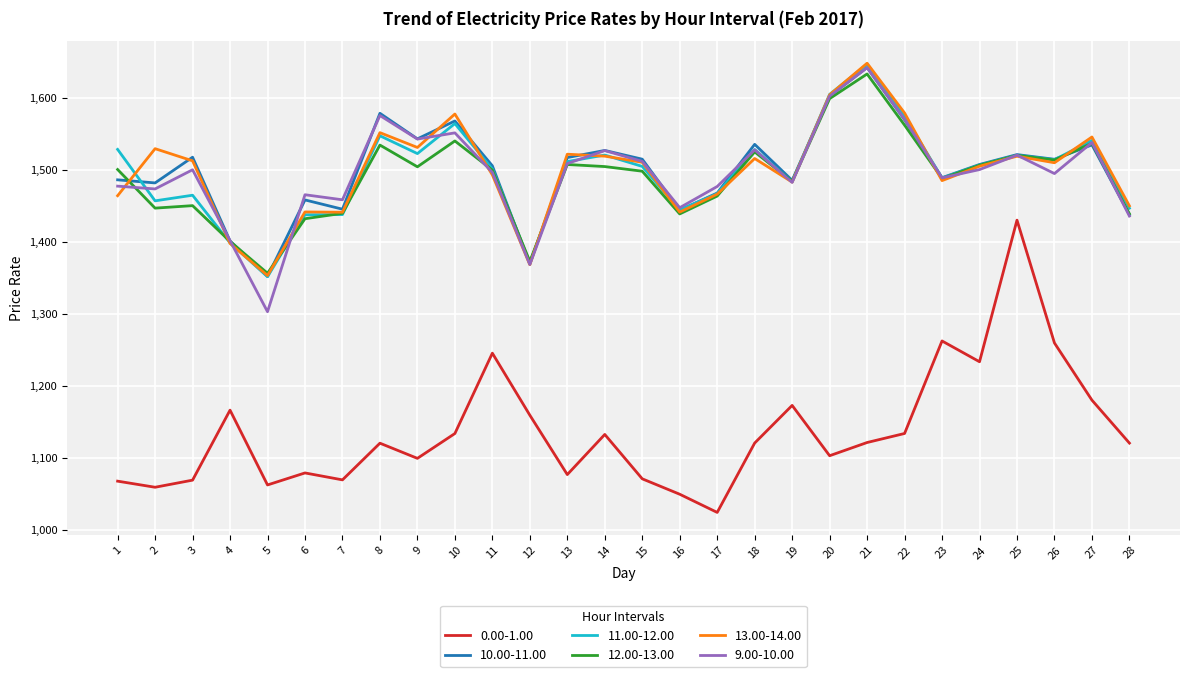

The 10.00-11.00 series shows 541.4 at 19. True or false?

False